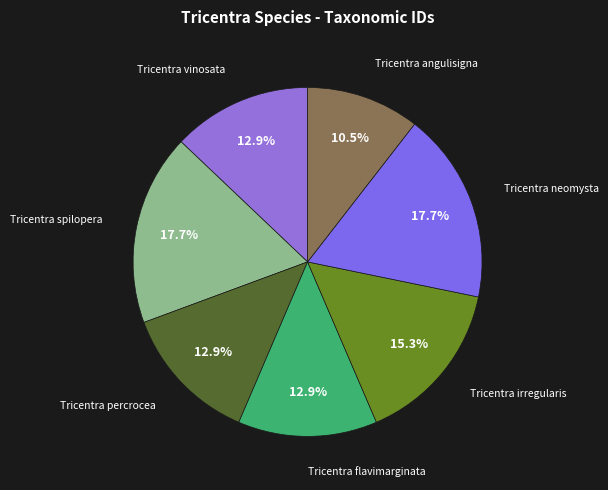

How many segments does this pie chart have?

7